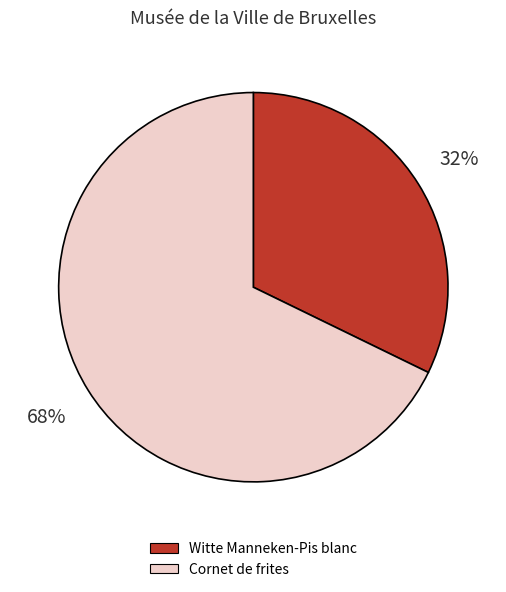

Approximately how many times larger is the value at Cornet de frites compared to Witte Manneken-Pis blanc?

2.1